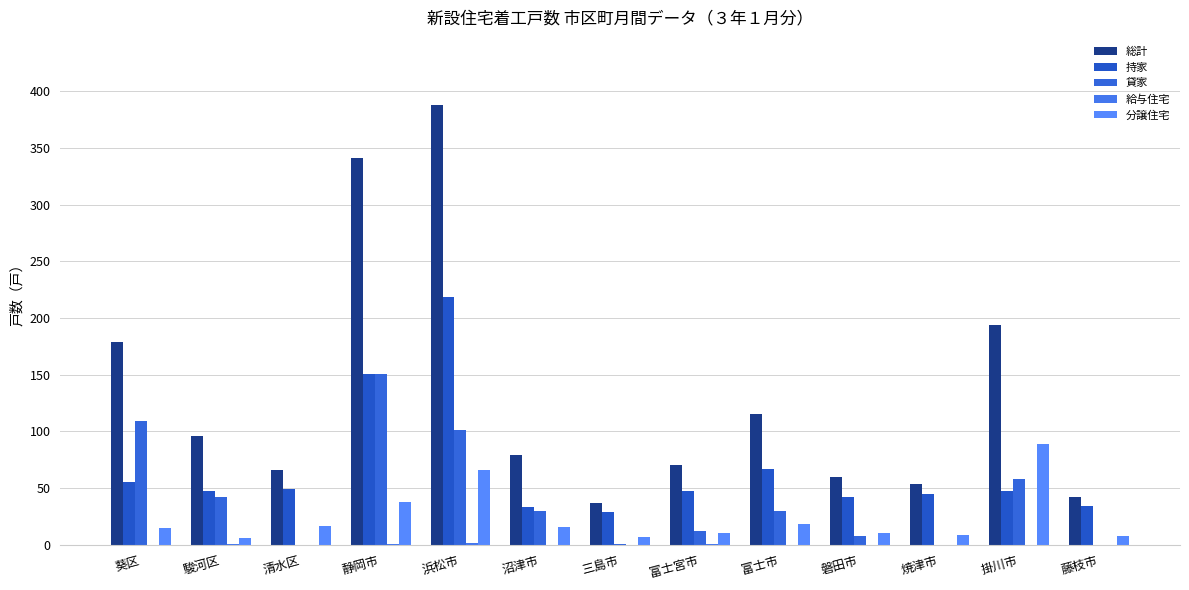

Where is 貸家 nearest to the value 75?

掛川市